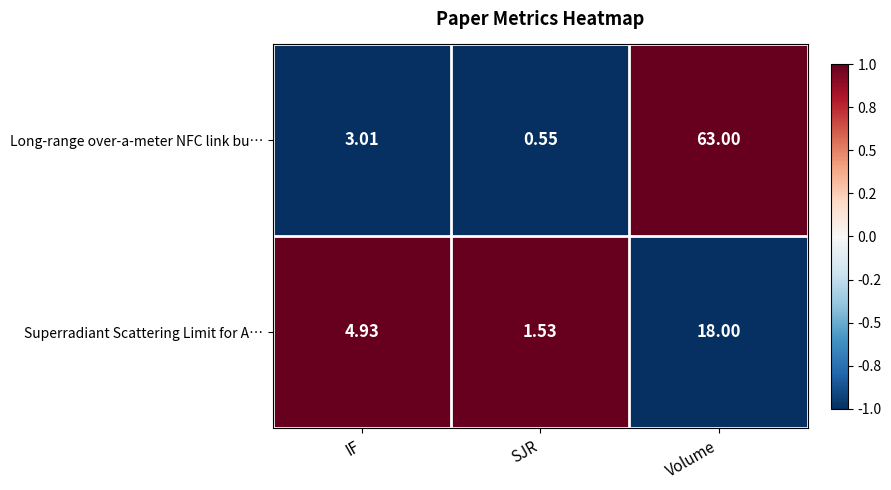

At which label does Superradiant Scattering Limit for A… first exceed 4?

IF